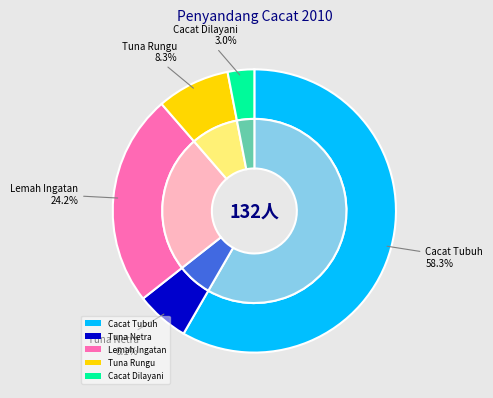

To the nearest percent, what percentage of the pie is Cacat Tubuh?

58%